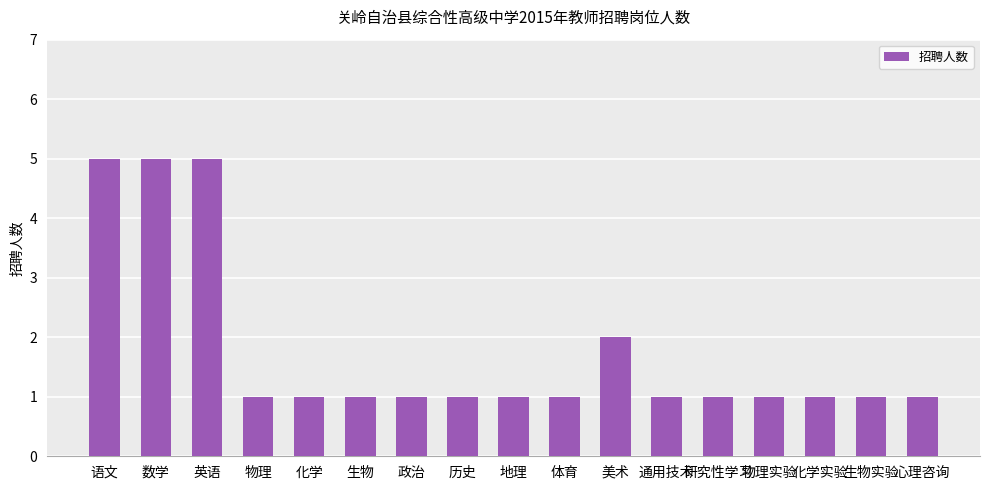

The chart shows a value of 2 at 历史. True or false?

False